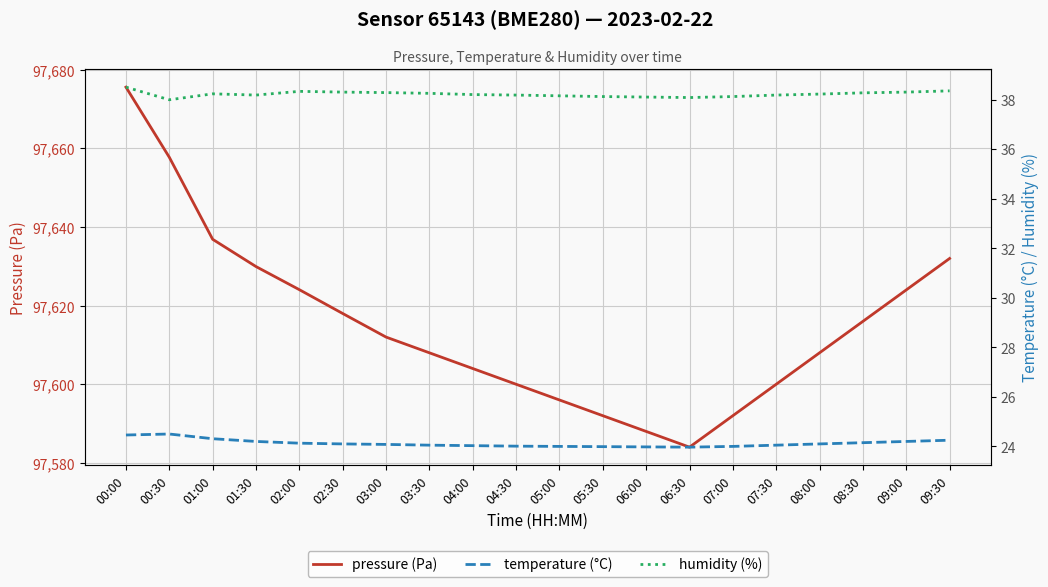

Reading left to right, extract all data points from this chart.

pressure (Pa): 97675.6	97657.8	97636.9	97629.9	97624.1	97618.0	97612.0	97608.0	97604.0	97600.0	97596.0	97592.0	97588.0	97584.0	97592.0	97600.0	97608.0	97616.0	97624.0	97632.0
temperature (°C): 24.5	24.5	24.3	24.2	24.1	24.1	24.1	24.1	24.0	24.0	24.0	24.0	24.0	24.0	24.0	24.1	24.1	24.1	24.2	24.2
humidity (%): 38.5	38.0	38.2	38.2	38.3	38.3	38.3	38.2	38.2	38.2	38.1	38.1	38.1	38.1	38.1	38.2	38.2	38.3	38.3	38.4